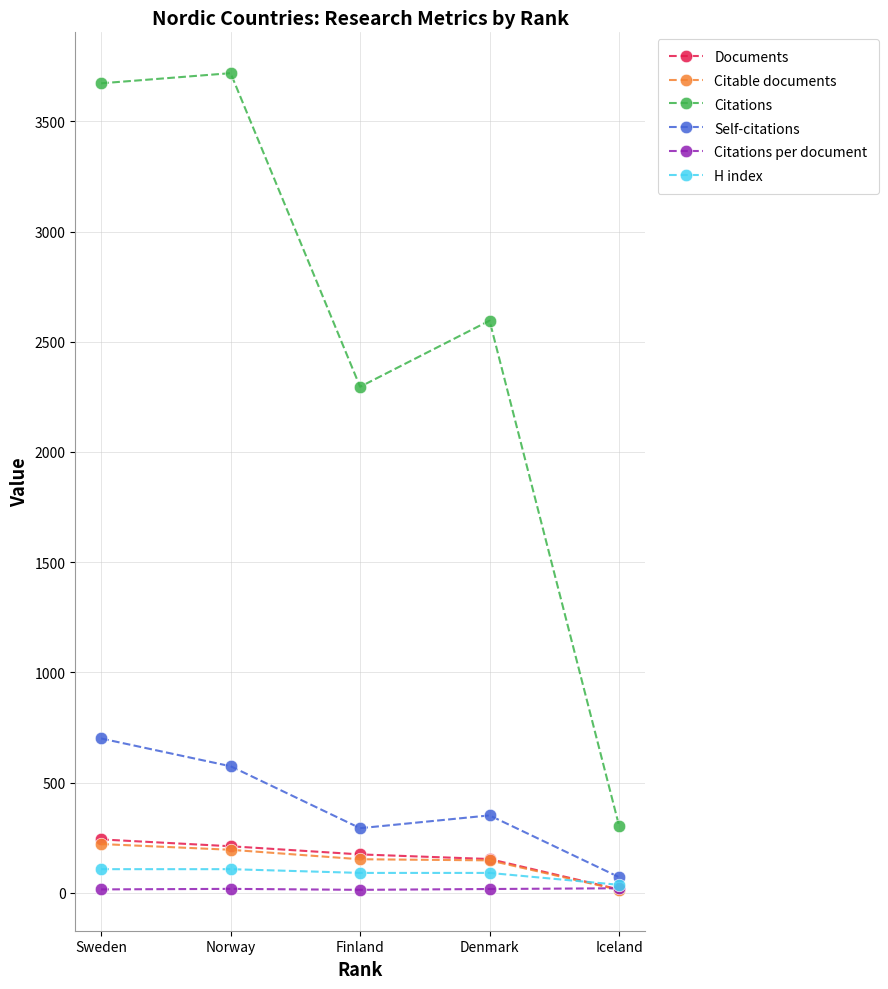

What is the difference between the second highest and second lowest values in the Self-citations series?

281.0